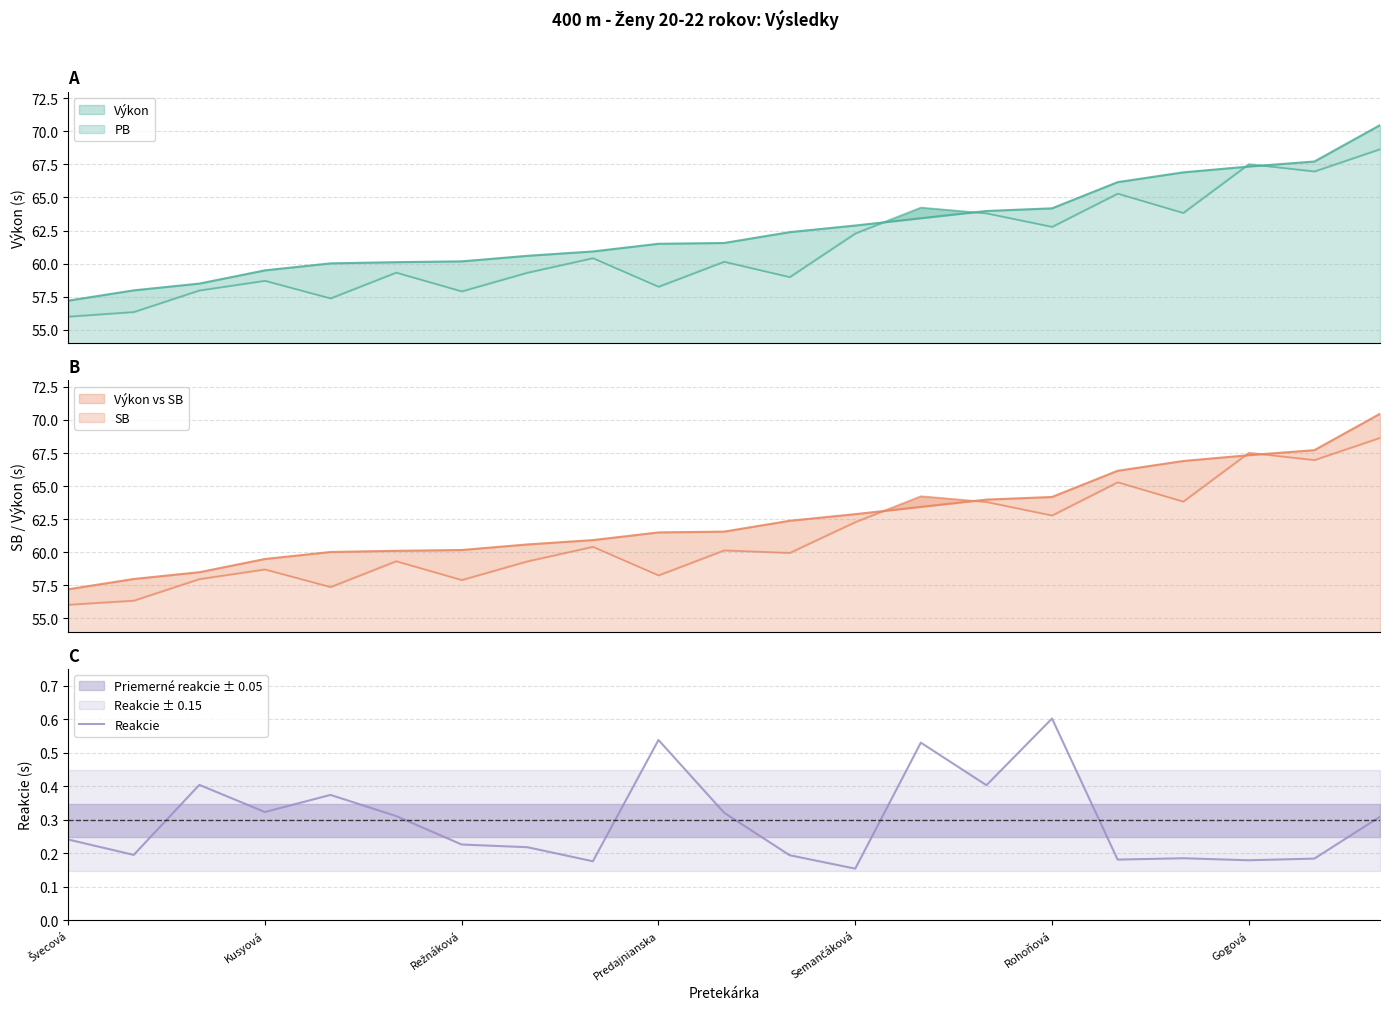

How many points are lower than both their immediate neighbors (excluding endpoints)?

7